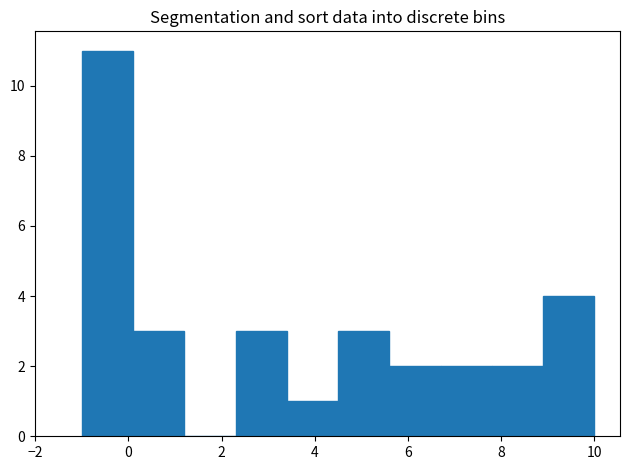

Which range on the x-axis has the tallest bar?

-1.0 to 0.1